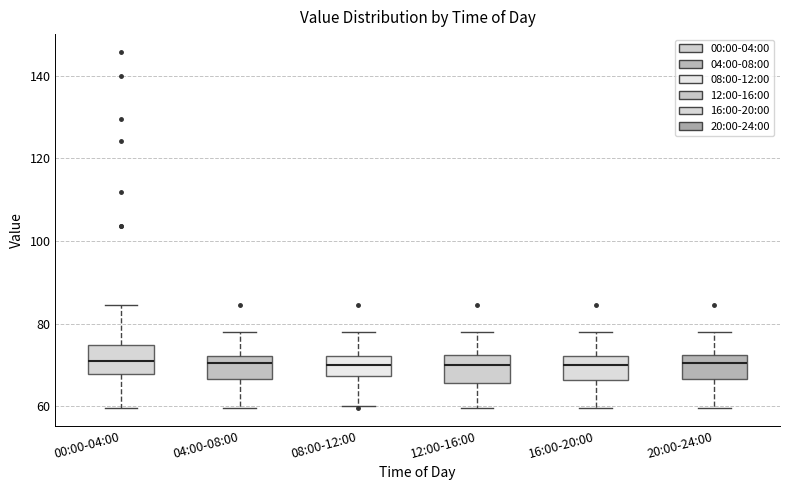

Reading left to right, transcribe this box plot: for each box, give where its median line is, the range the box spans, and where its two whiskers end, as read against the y-axis. The values are not printed on the chart, so give them approximately, as read against the axis.

00:00-04:00: median 70, box 68 to 74, whiskers 60 to 84
04:00-08:00: median 70, box 66 to 72, whiskers 60 to 78
08:00-12:00: median 70, box 68 to 72, whiskers 60 to 78
12:00-16:00: median 70, box 66 to 72, whiskers 60 to 78
16:00-20:00: median 70, box 66 to 72, whiskers 60 to 78
20:00-24:00: median 70, box 66 to 72, whiskers 60 to 78